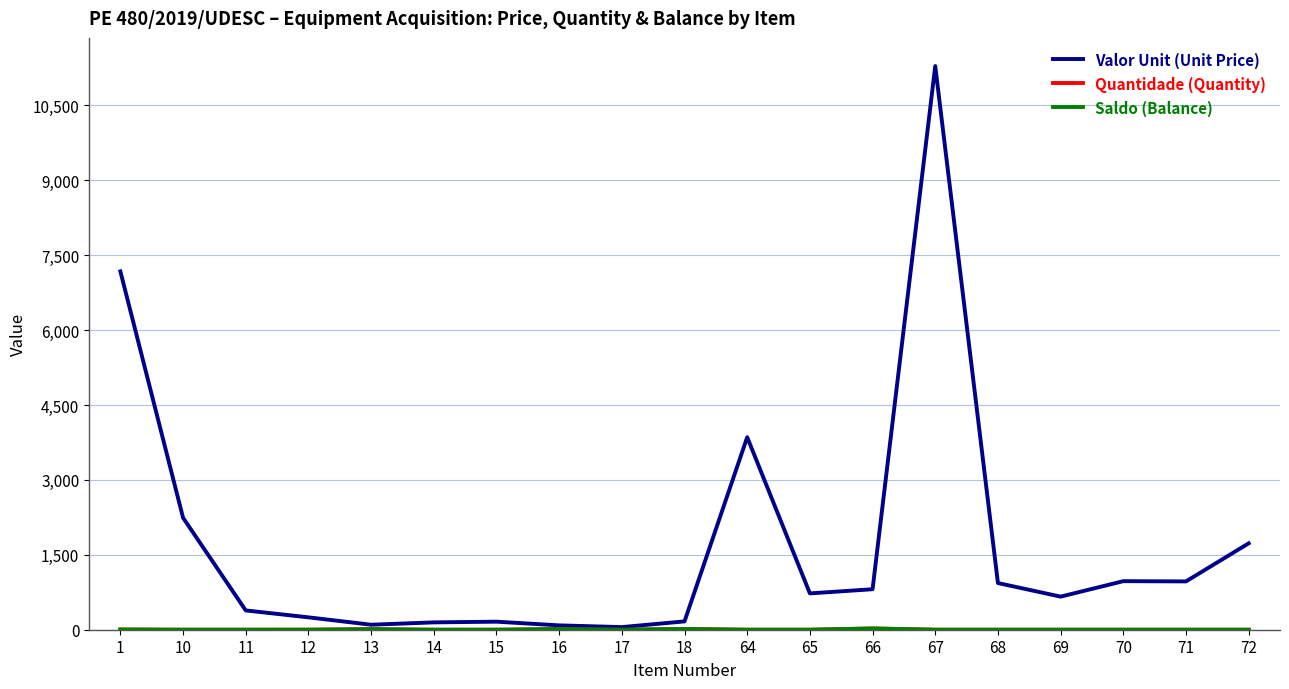

What is the spread (max minus min) of values at 69?

662.5